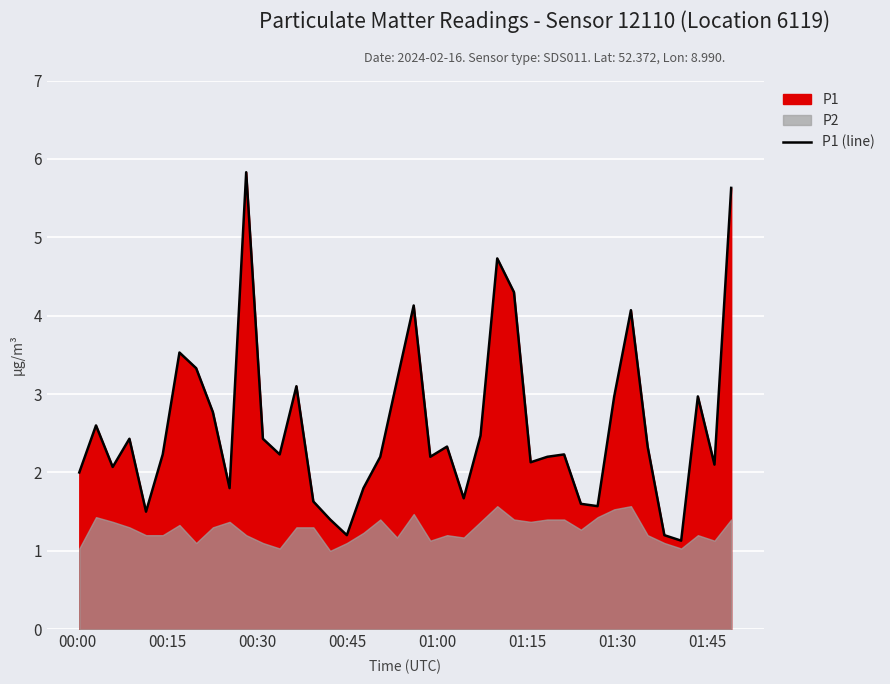

What is the lowest value of the P1 (line) series?

1.1